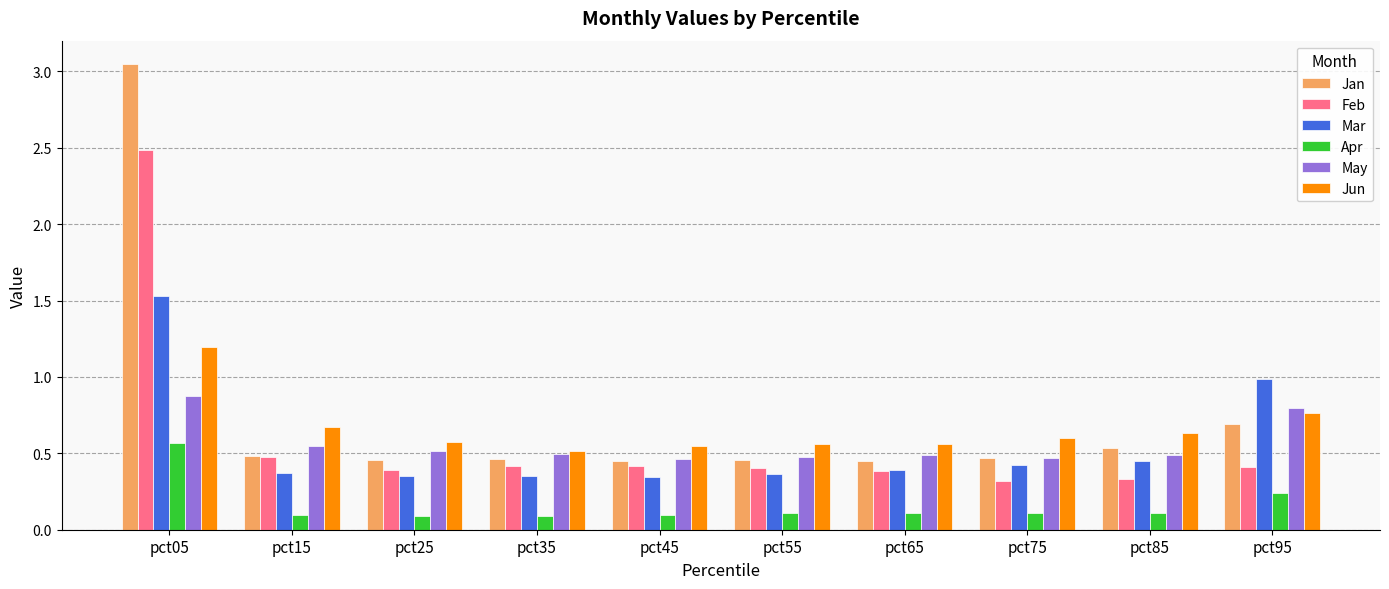

Is it true that Jun equals 0.3 at pct75?

False